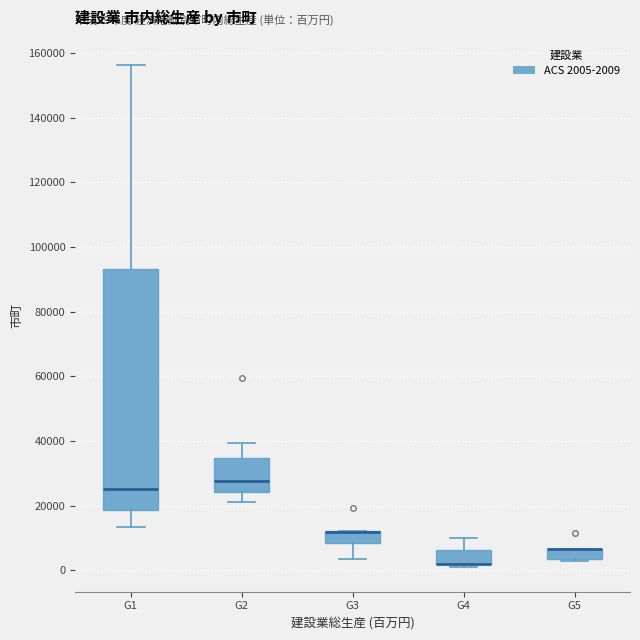

Comparing the boxes themselves (not the whiskers), which one is the tallest?

G1